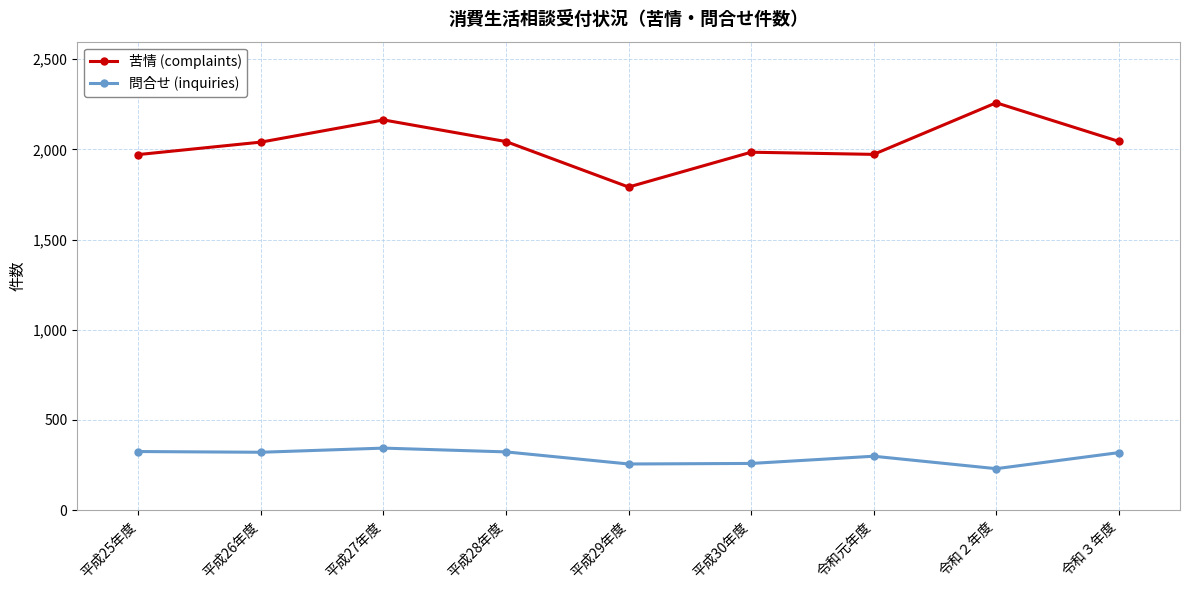

What is the approximate value of 問合せ (inquiries) at 平成29年度?

256